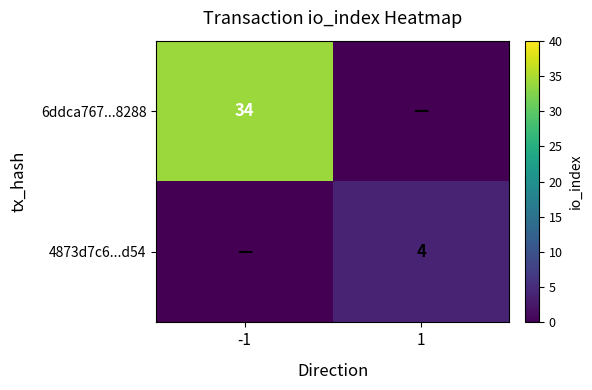

The 6ddca767...8288 series shows 15 at -1. True or false?

False